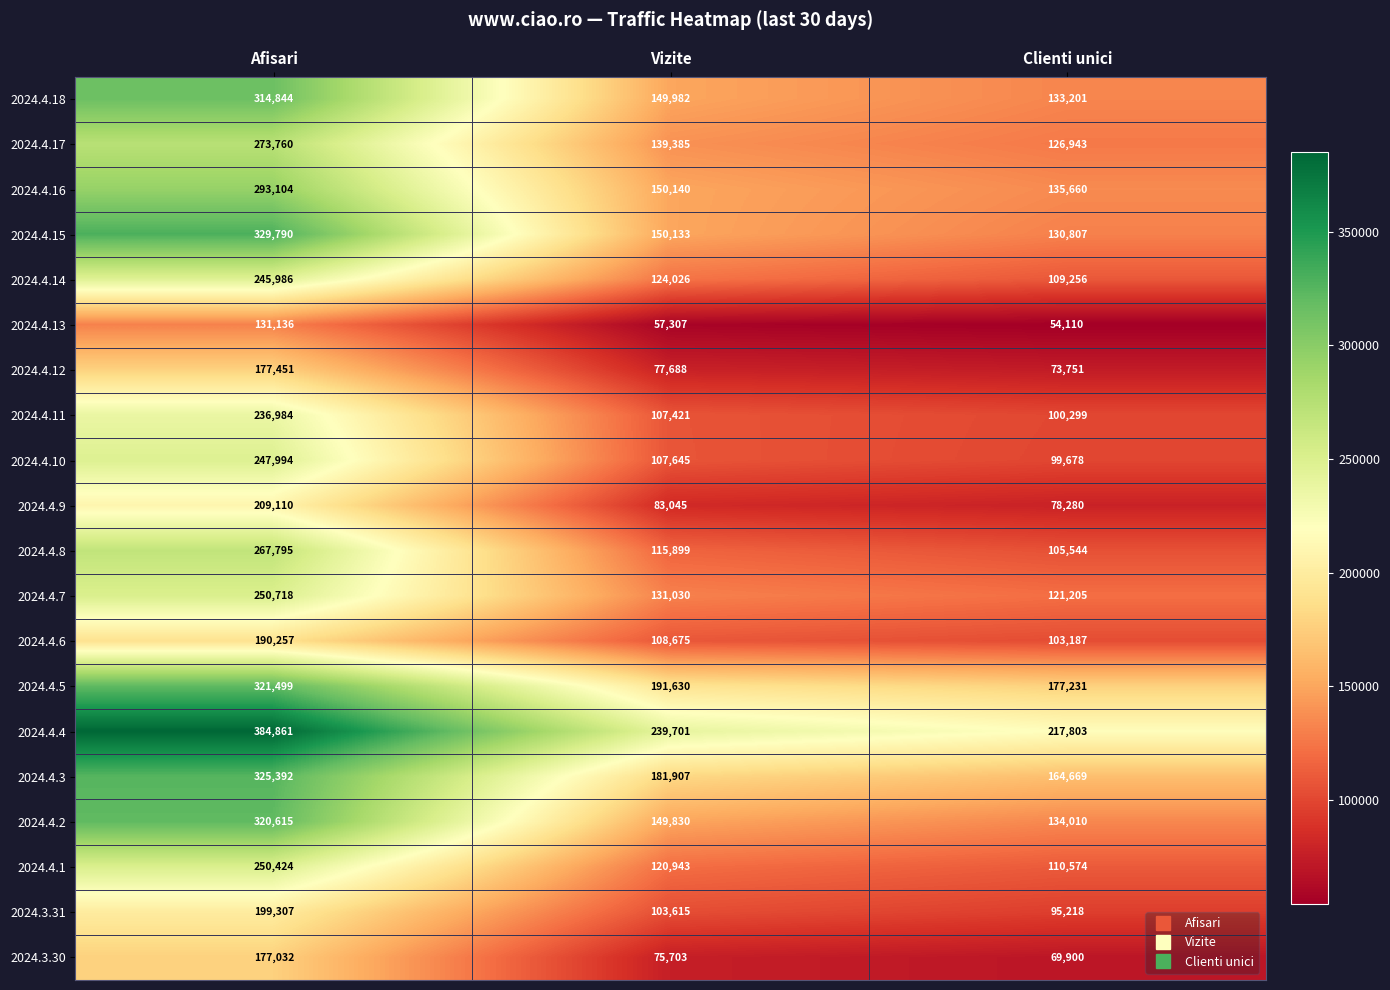

List the series in order of their peak value, lowest first.

2024.4.13, 2024.3.30, 2024.4.12, 2024.4.6, 2024.3.31, 2024.4.9, 2024.4.11, 2024.4.14, 2024.4.10, 2024.4.1, 2024.4.7, 2024.4.8, 2024.4.17, 2024.4.16, 2024.4.18, 2024.4.2, 2024.4.5, 2024.4.3, 2024.4.15, 2024.4.4